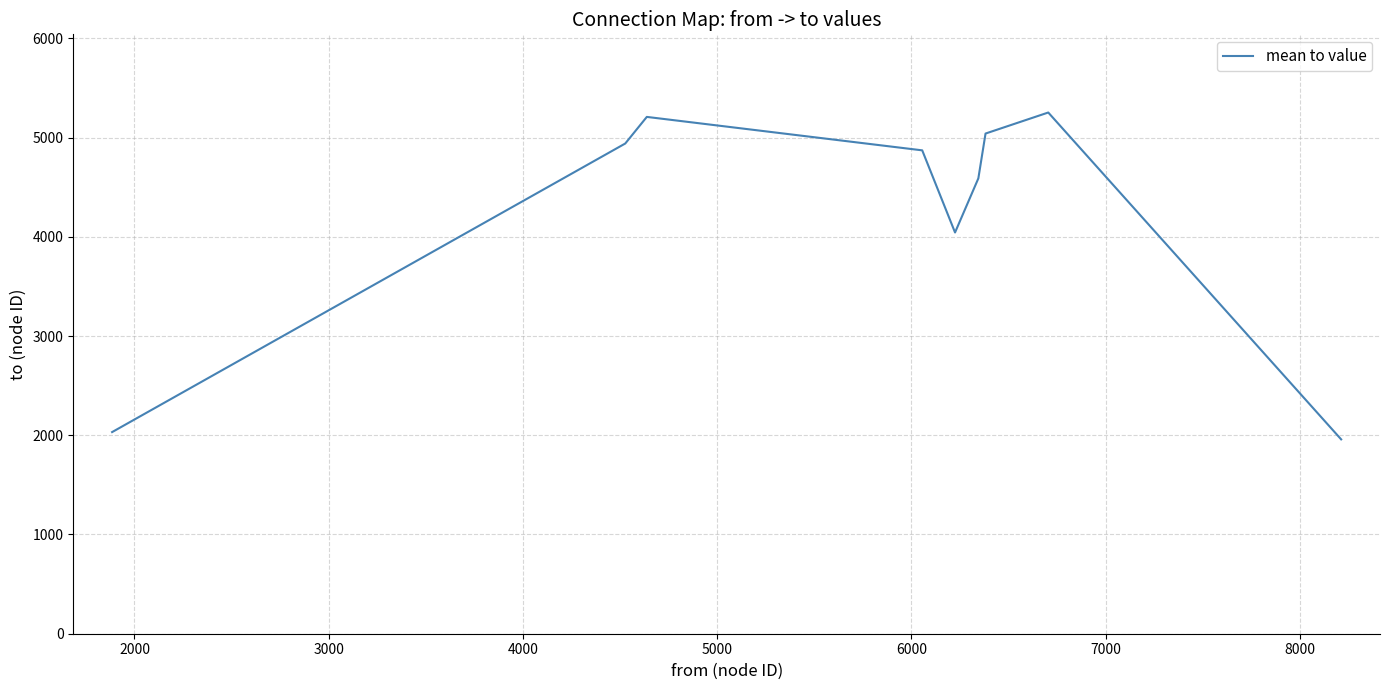

How many interior local peaks (higher than both neighbors) does the data have?

2